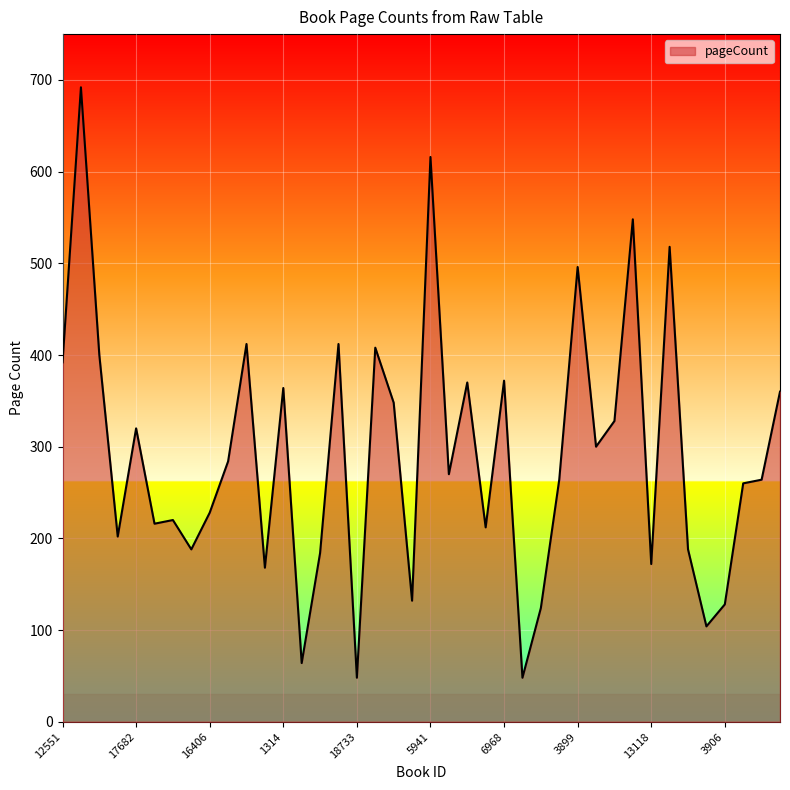

What is the minimum value shown in the chart?

48